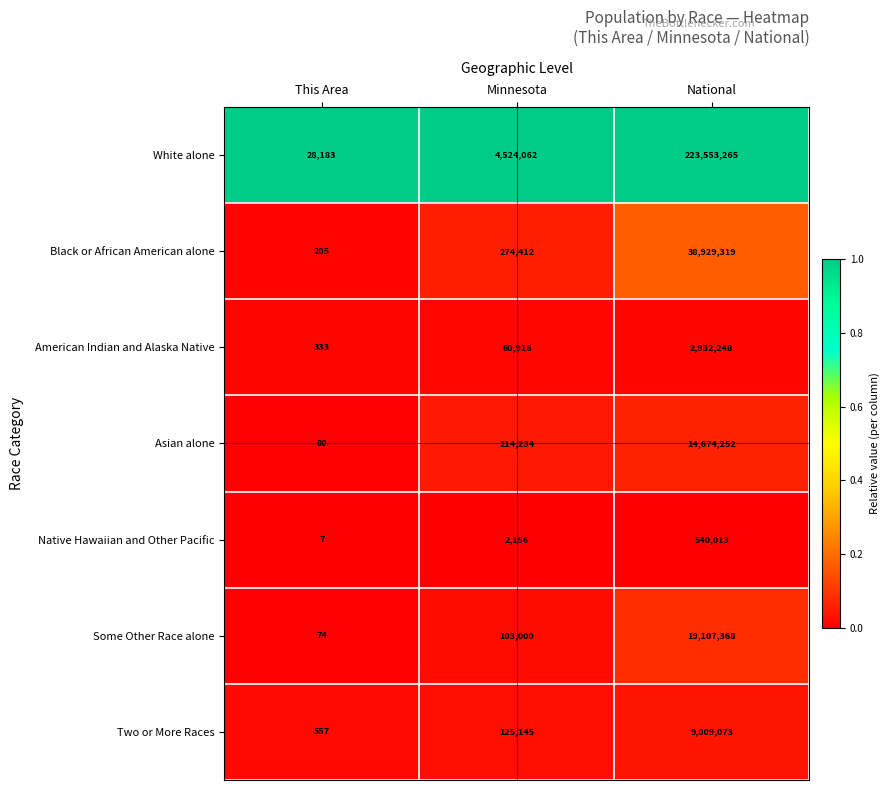

Which series has the largest total across all categories?

White alone